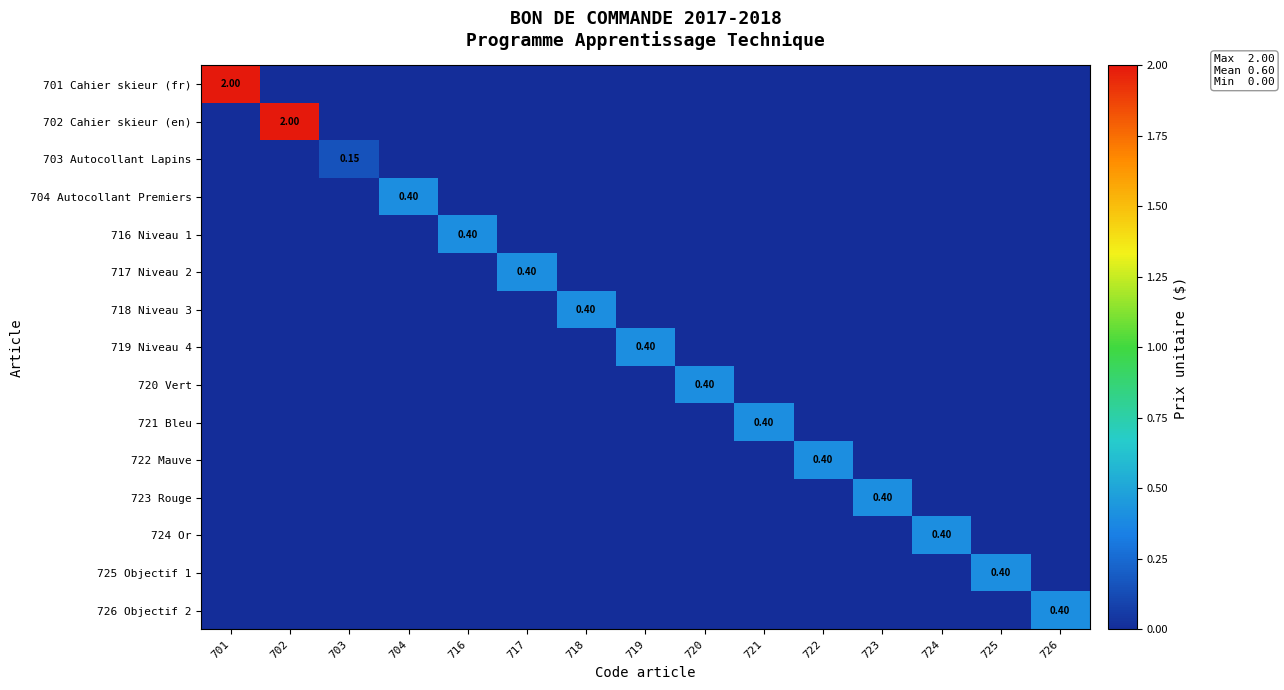

Which series has the widest spread of values?

701 Cahier skieur (fr)